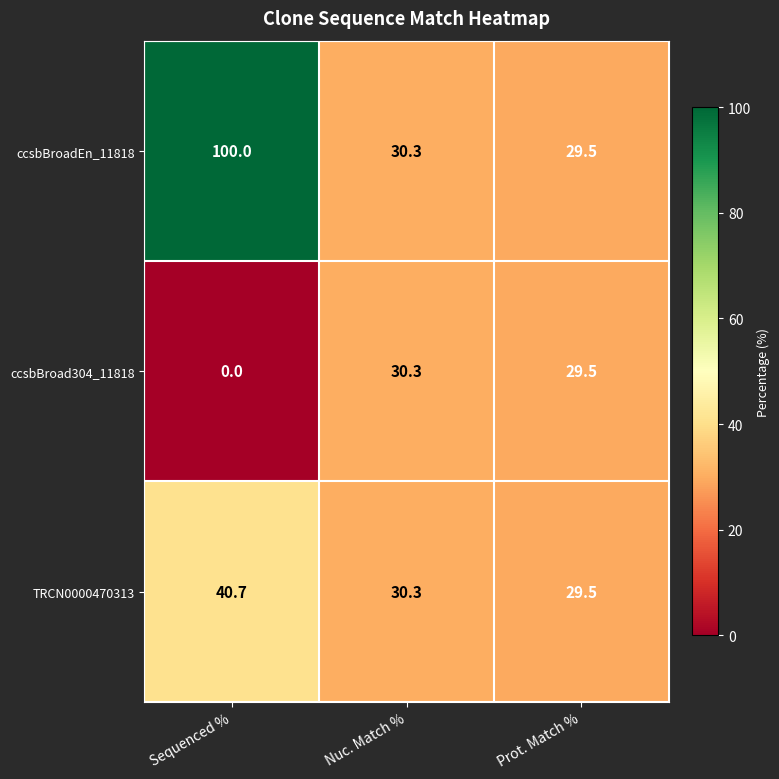

What is the average value of the ccsbBroad304_11818 series?

19.9